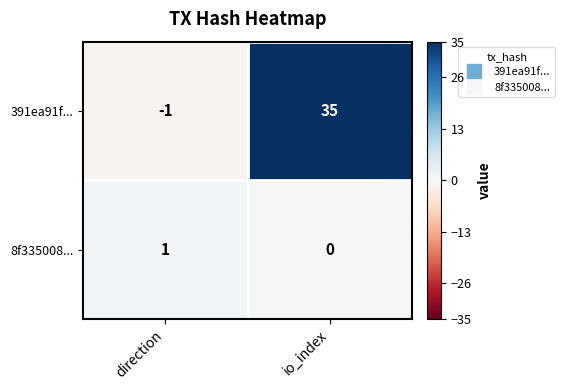

What is the sum of all 391ea91f... values?

34